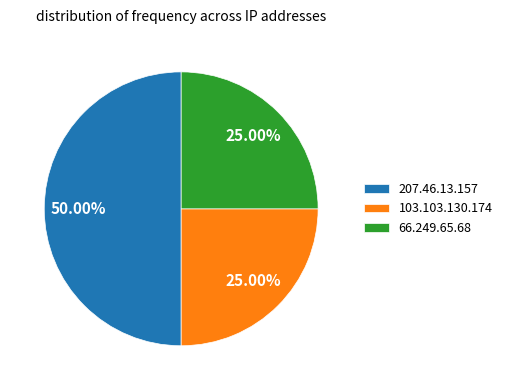

What percentage is NOT represented by 207.46.13.157?

50.0%